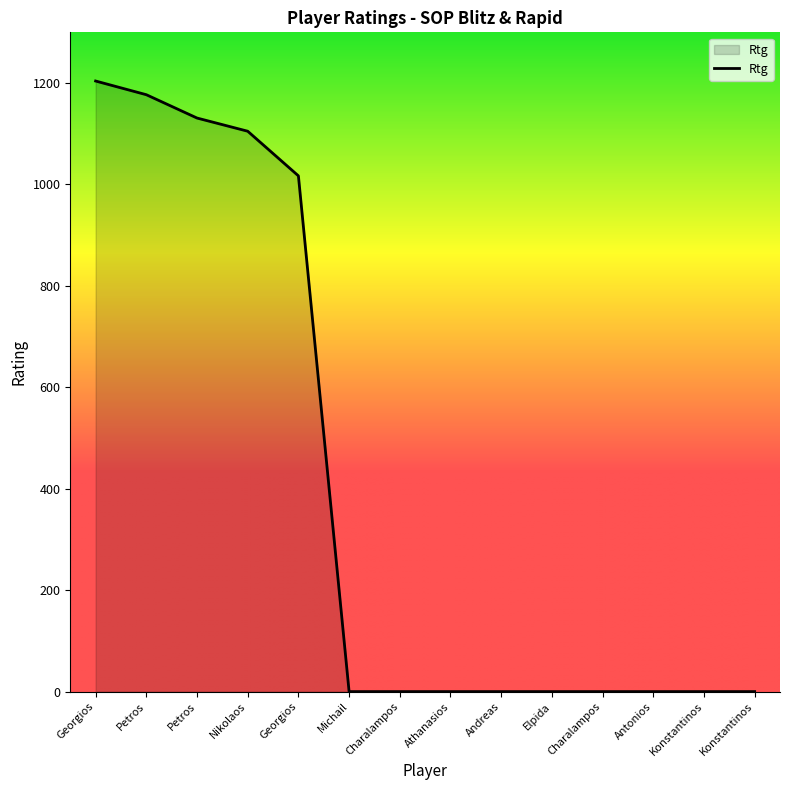

Does the chart display data point markers on the line(s)?

No